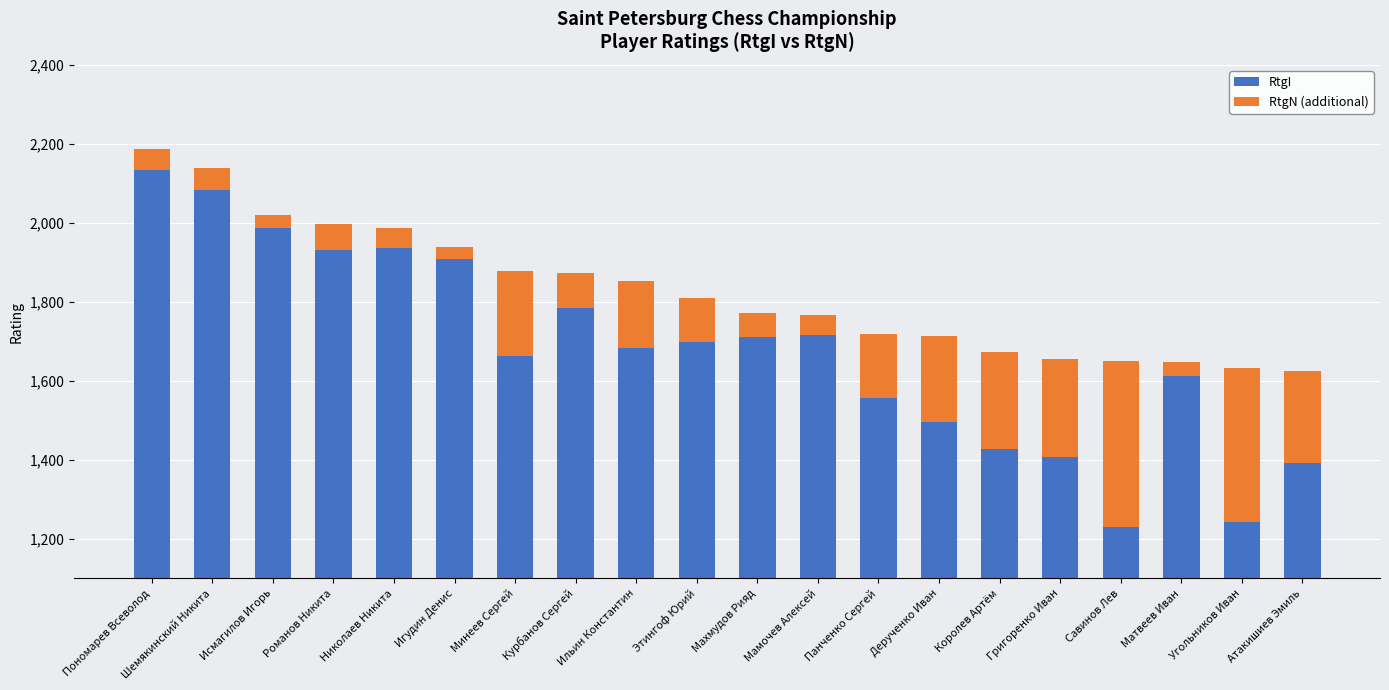

What is the sum of the RtgI values at Махмудов Рияд and Матвеев Иван?

3323